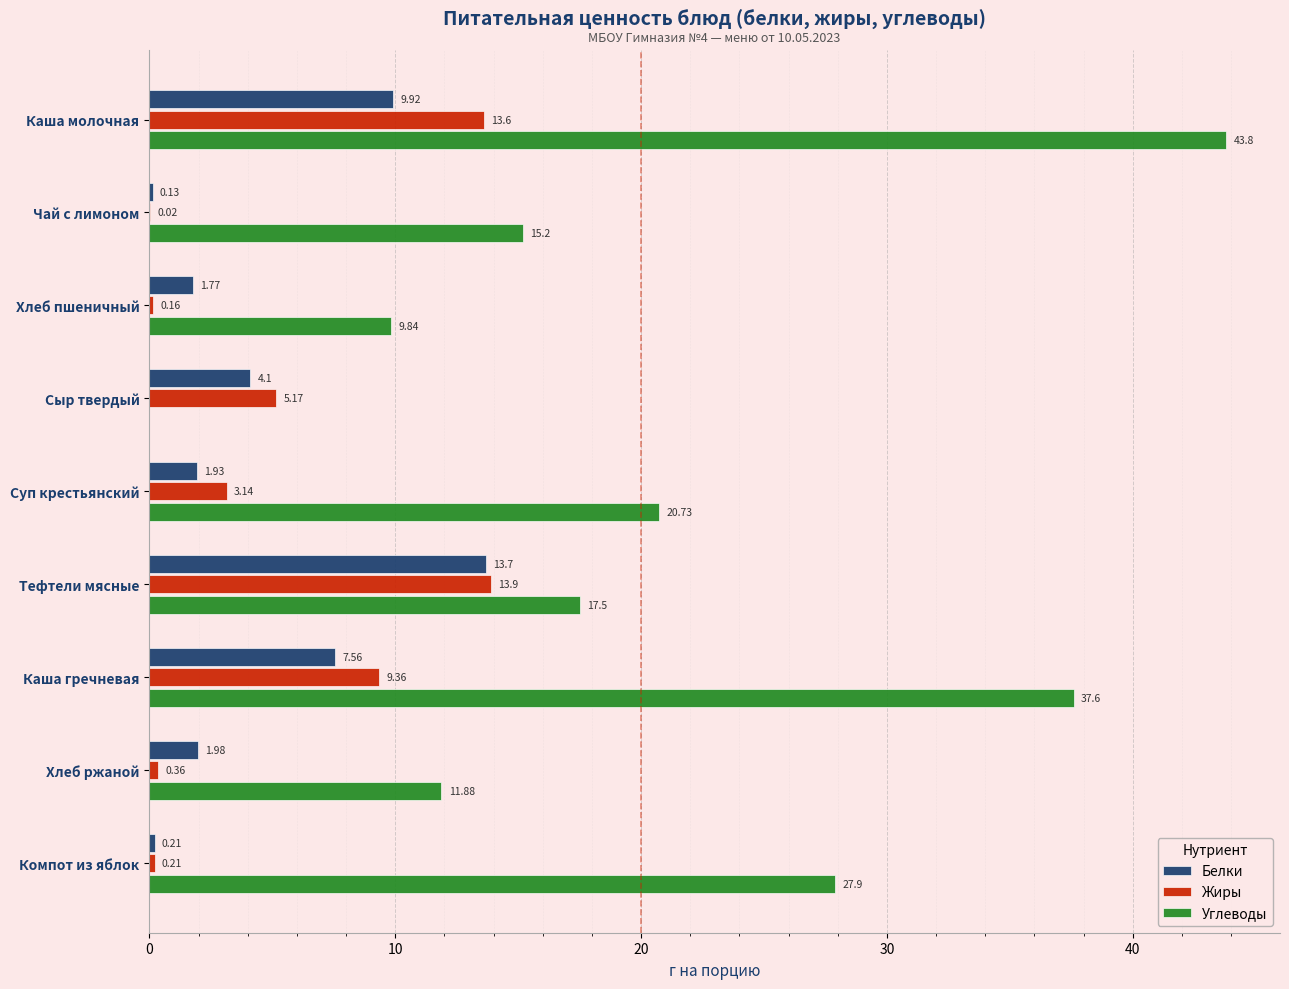

Which label corresponds to the largest value in the chart?

Каша молочная